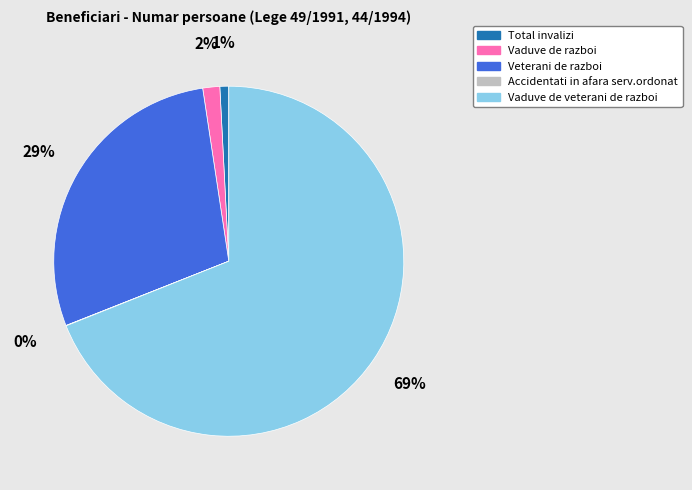

The Vaduve de veterani de razboi slice represents 76% of the pie. True or false?

False